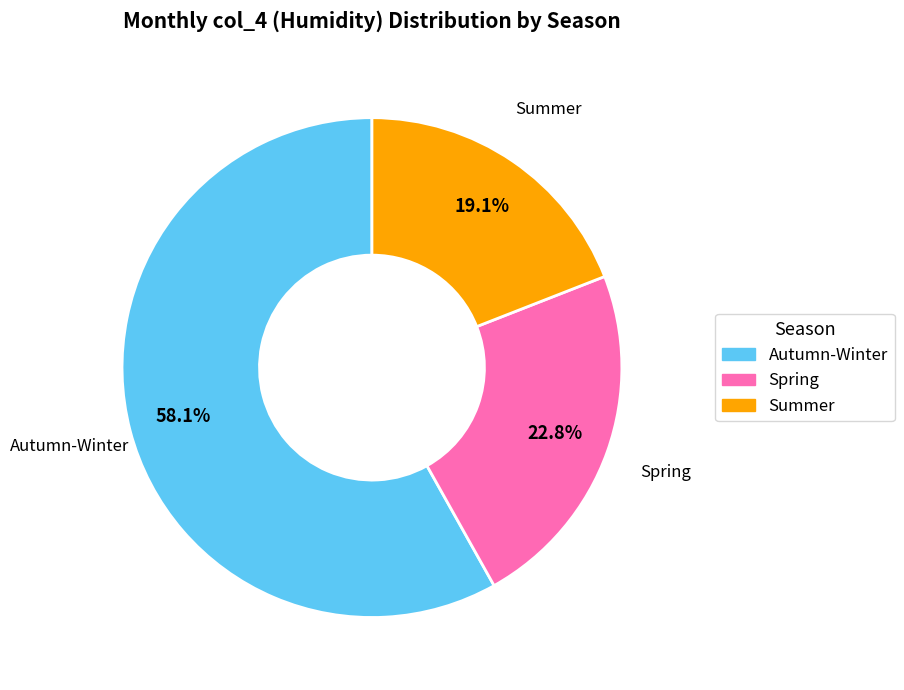

How many segments does this pie chart have?

3